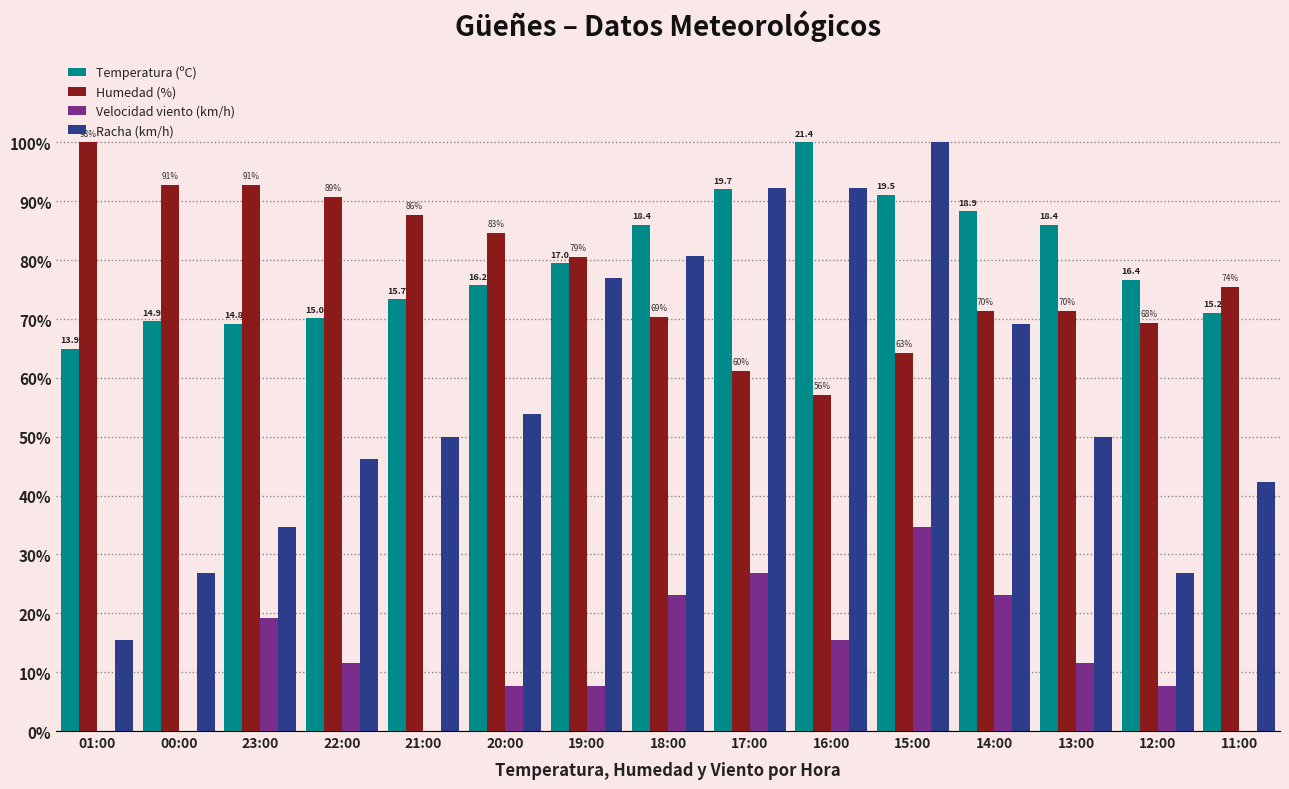

How many groups of bars are there?

15